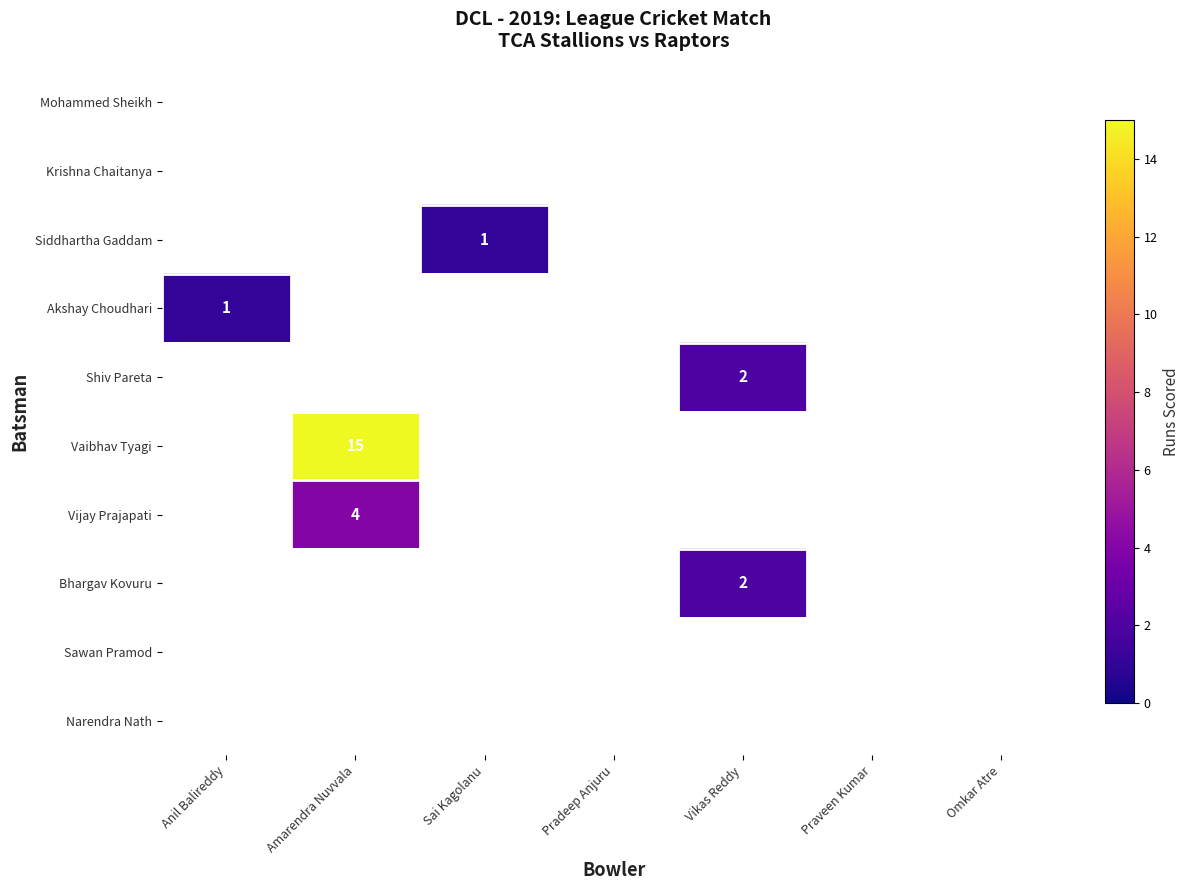

Is it true that Akshay Choudhari equals 1 at Anil Balireddy?

True